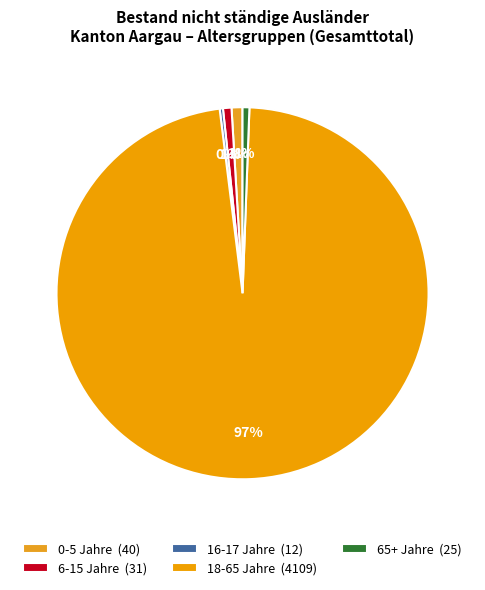

Which has a higher value, 16-17 Jahre or 6-15 Jahre?

6-15 Jahre